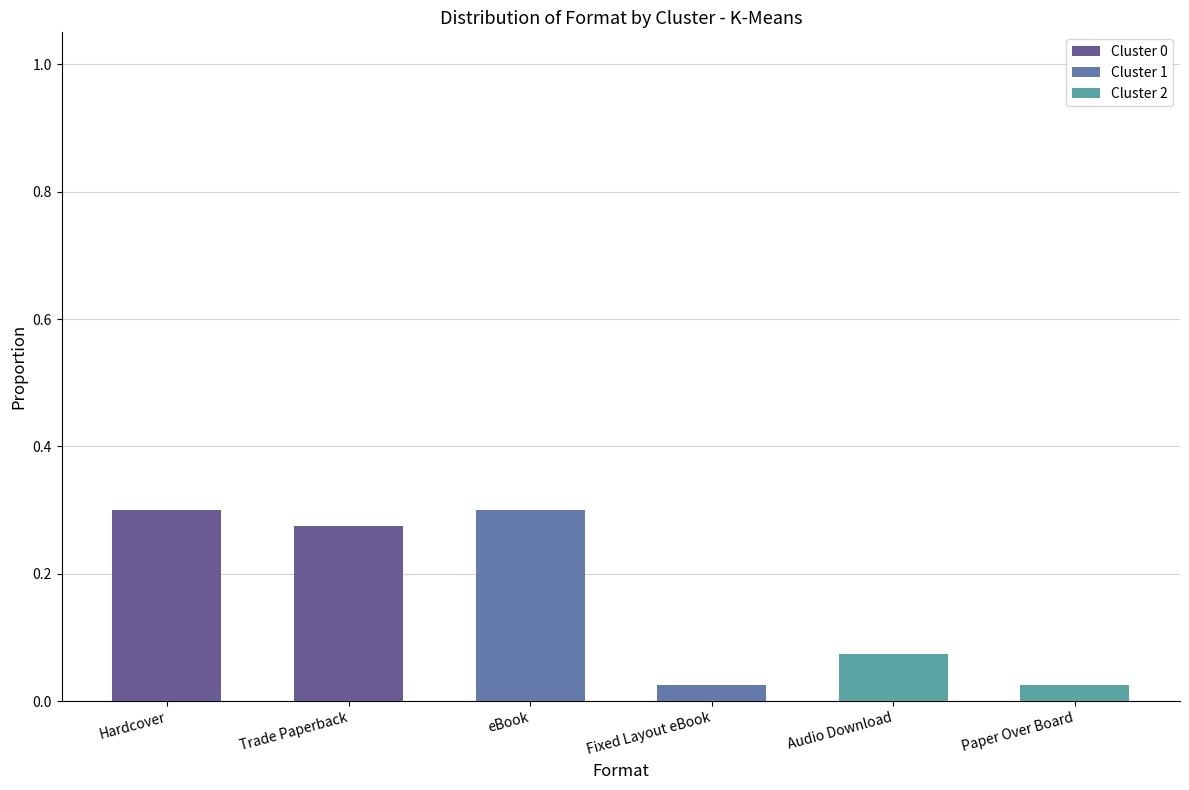

What is the total value across all series at Hardcover?

0.3